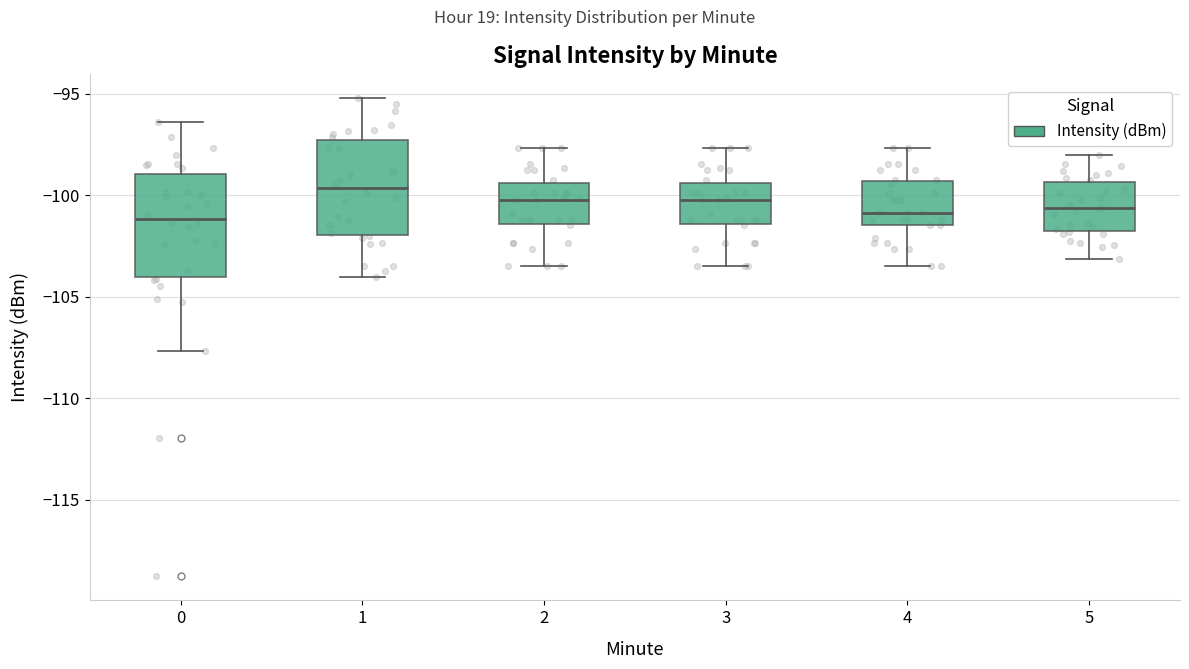

Where is the upper edge of the box at x = 4 on the y-axis? The values are not printed on the chart, so give them approximately, as read against the axis.

-99.5